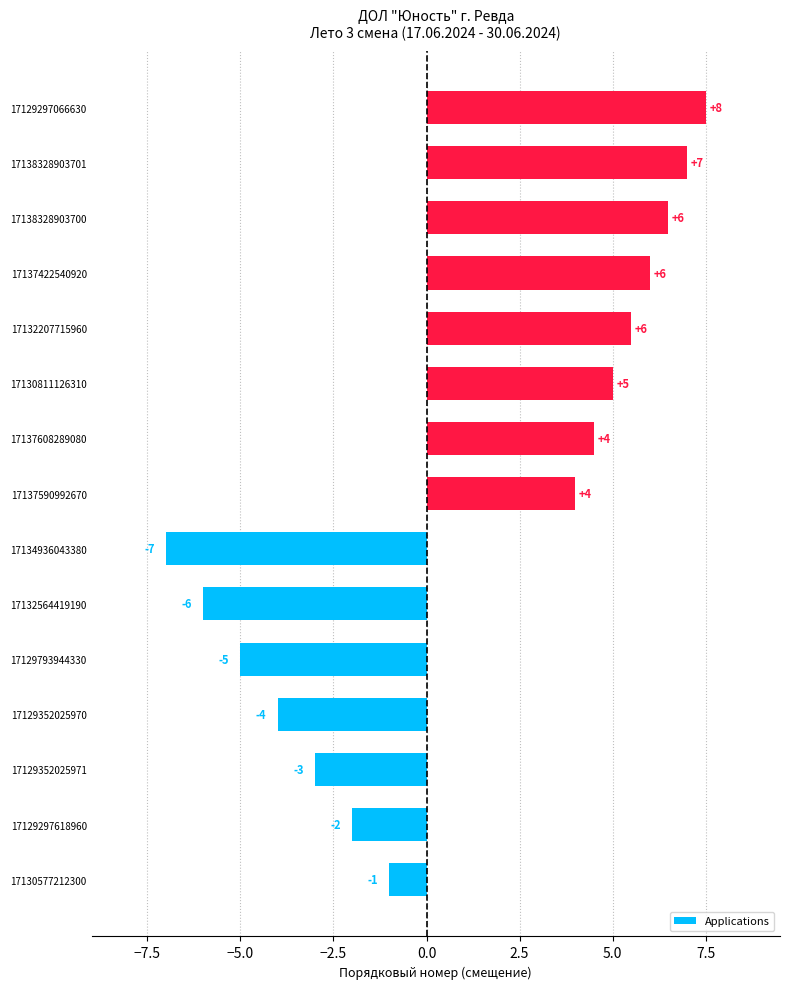

The chart shows a value of 6.1 at 17137590992670. True or false?

False